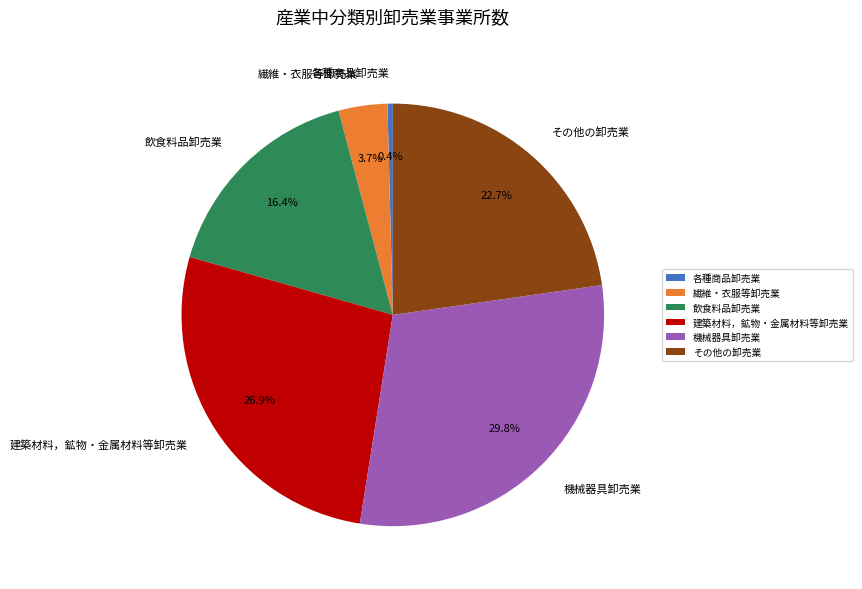

Which has a higher value, 各種商品卸売業 or 飲食料品卸売業?

飲食料品卸売業